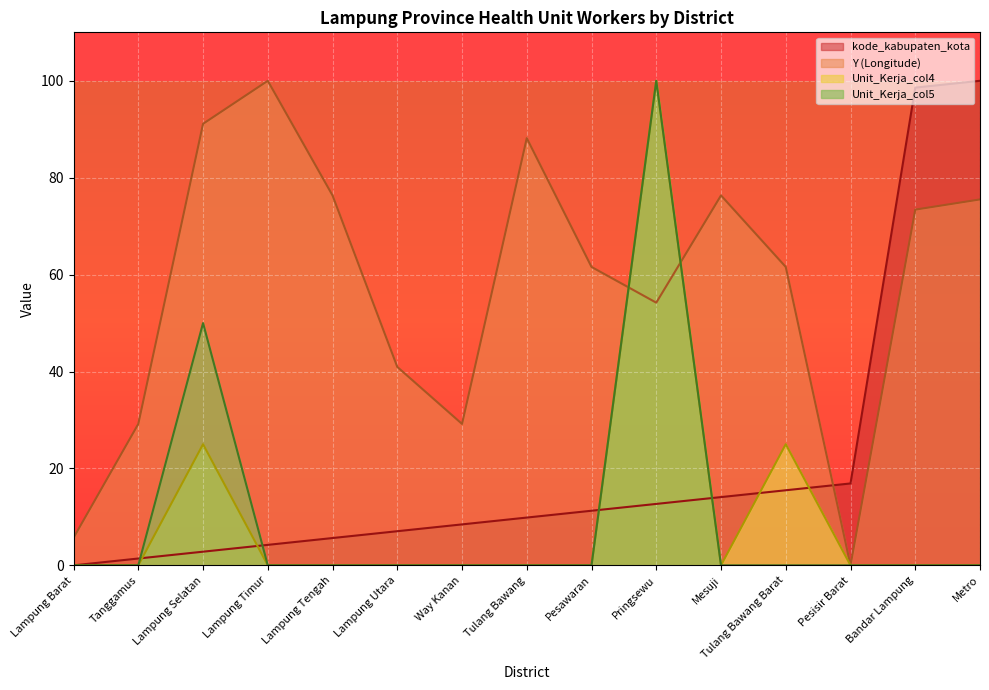

True or false: Unit_Kerja_col4 and Y cross at least once.

True